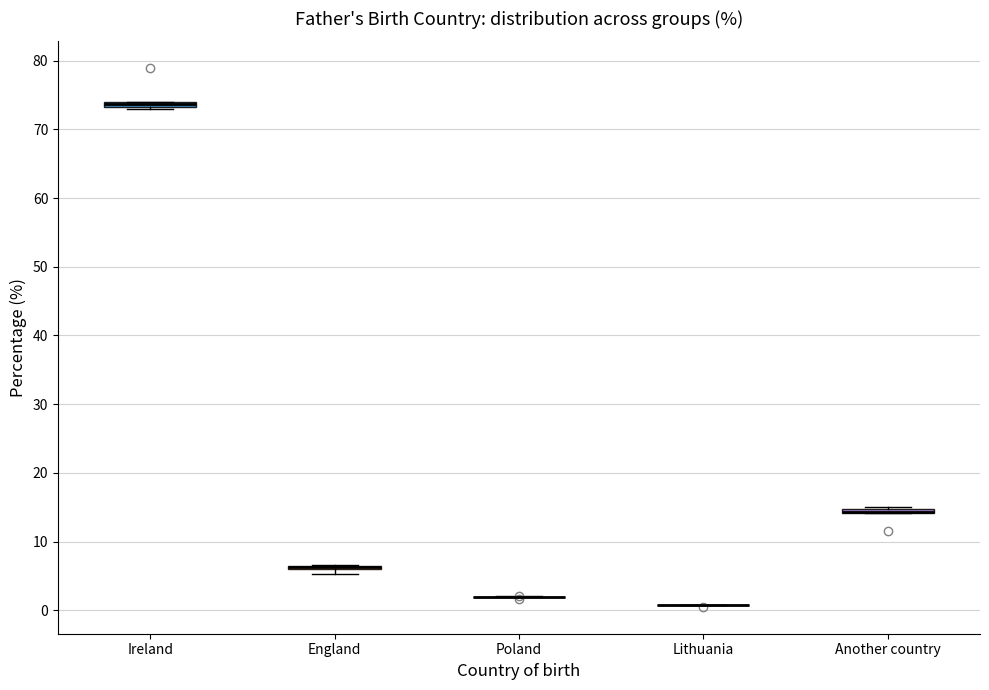

Where is the lower edge of the box for Another country on the y-axis? The values are not printed on the chart, so give them approximately, as read against the axis.

14